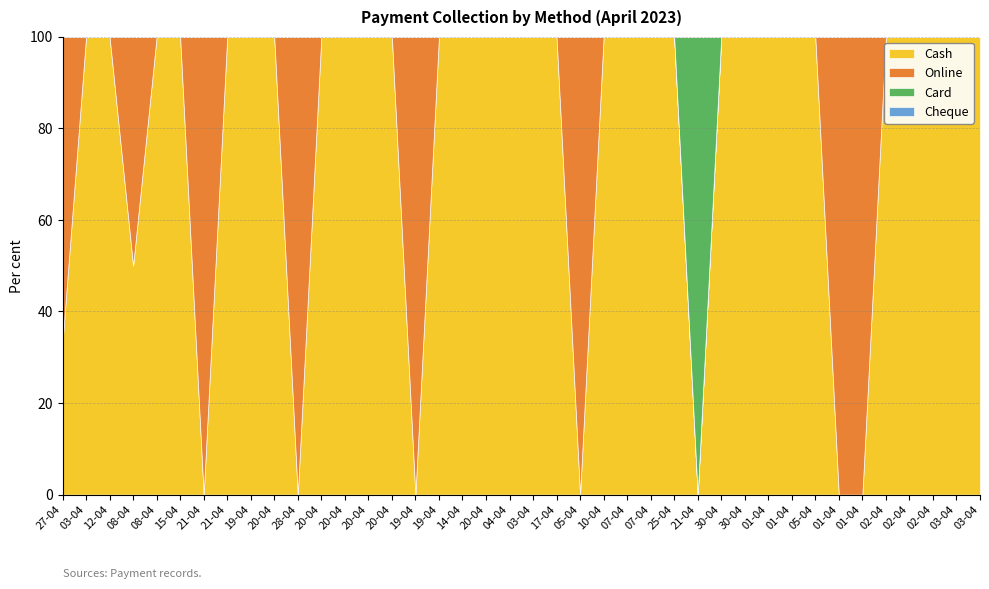

True or false: Online and Cheque intersect in this chart.

False